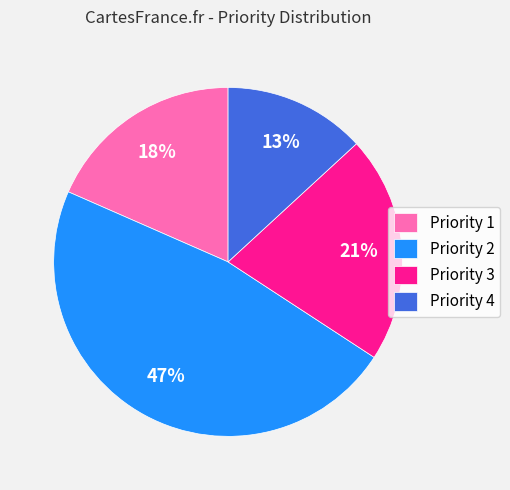

What is the smallest slice in the pie chart?

Priority 4